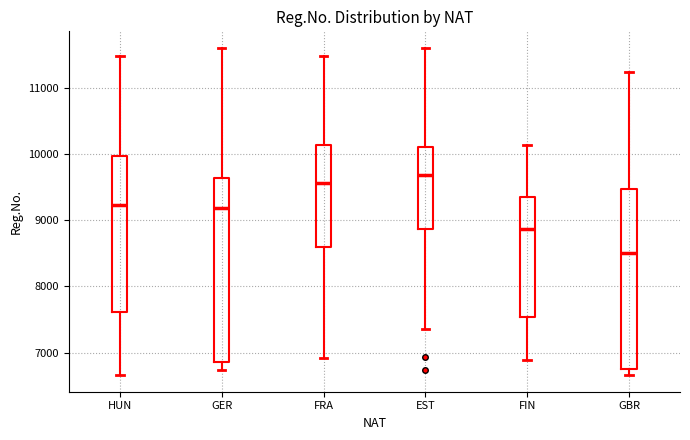

Reading left to right, transcribe this box plot: for each box, give where its median line is, the range the box spans, and where its two whiskers end, as read against the y-axis. The values are not printed on the chart, so give them approximately, as read against the axis.

HUN: median 9200, box 7600 to 10000, whiskers 6700 to 11500
GER: median 9200, box 6900 to 9600, whiskers 6700 to 11600
FRA: median 9600, box 8600 to 10100, whiskers 6900 to 11500
EST: median 9700, box 8900 to 10100, whiskers 7400 to 11600
FIN: median 8900, box 7500 to 9300, whiskers 6900 to 10100
GBR: median 8500, box 6700 to 9500, whiskers 6700 (just below the box's lower edge) to 11200